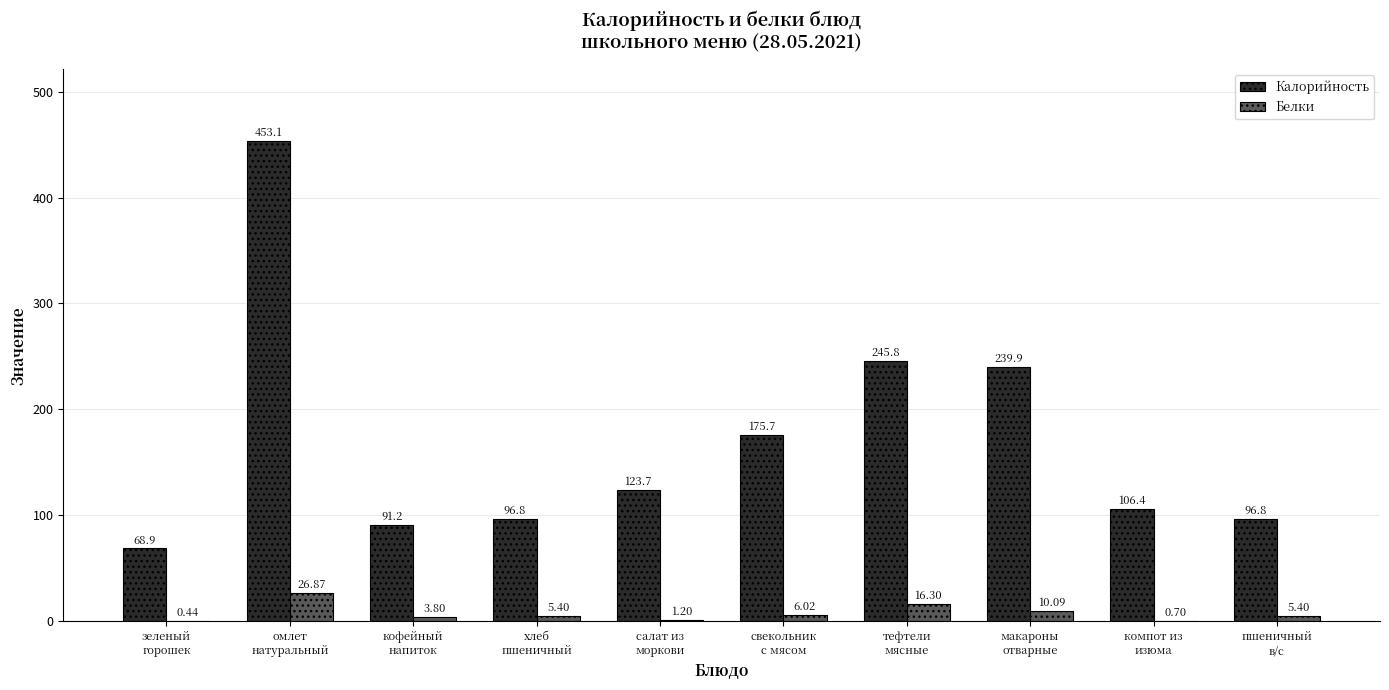

What is the sum of all Калорийность values?

1698.3